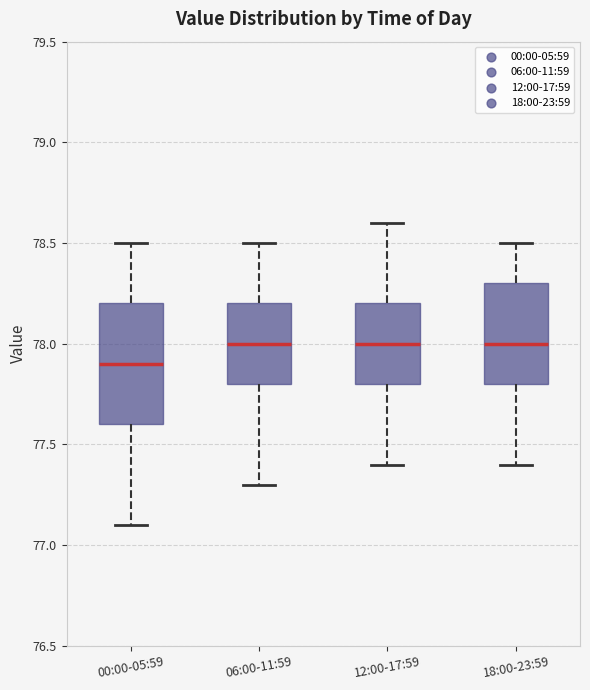

Reading left to right, read every box against the y-axis: the position of its median line, the range the box covers, and the ends of its whiskers. The values are not printed on the chart, so give them approximately, as read against the axis.

00:00-05:59: median 77.9, box 77.6 to 78.2, whiskers 77.1 to 78.5
06:00-11:59: median 78.0, box 77.8 to 78.2, whiskers 77.3 to 78.5
12:00-17:59: median 78.0, box 77.8 to 78.2, whiskers 77.4 to 78.6
18:00-23:59: median 78.0, box 77.8 to 78.3, whiskers 77.4 to 78.5